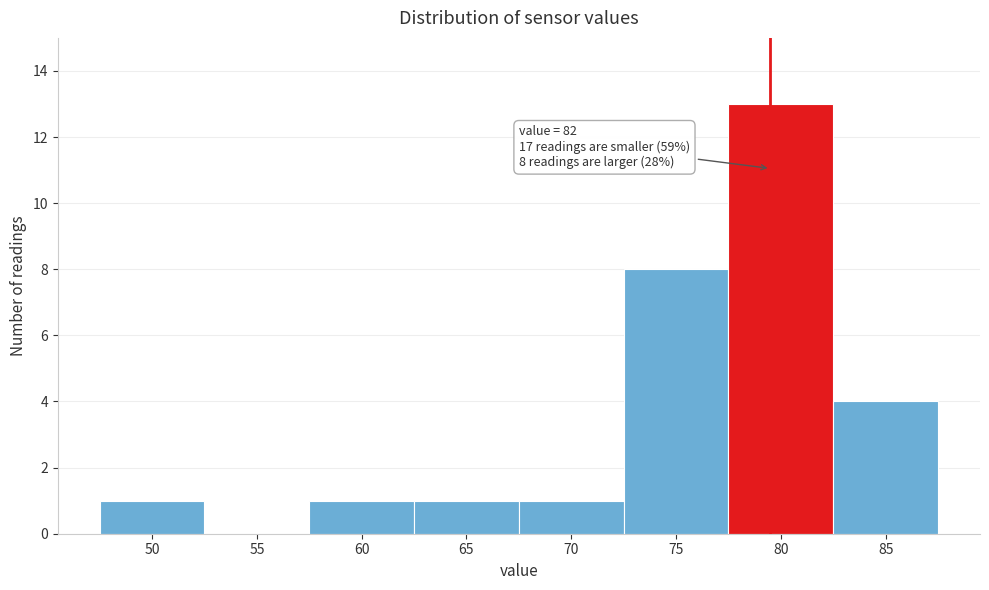

Reading left to right, list all the values displayed in this chart.

50=1	55=0	60=1	65=1	70=1	75=8	80=13	85=4